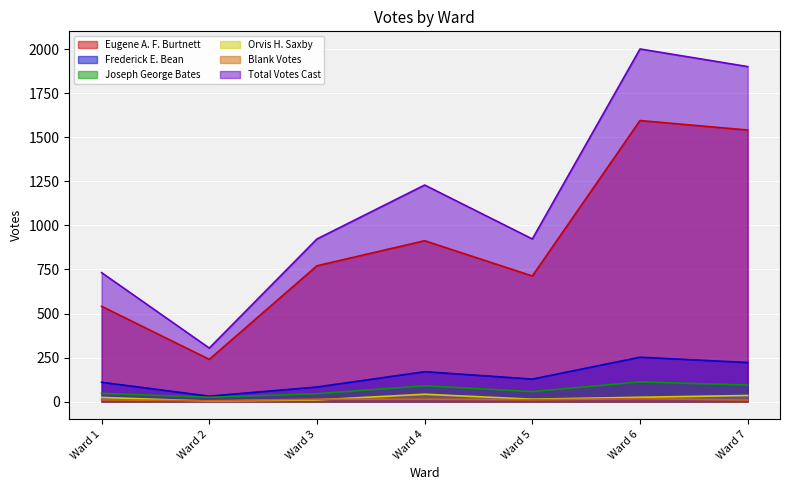

At which category does the chart reach its minimum across all series?

Ward 2